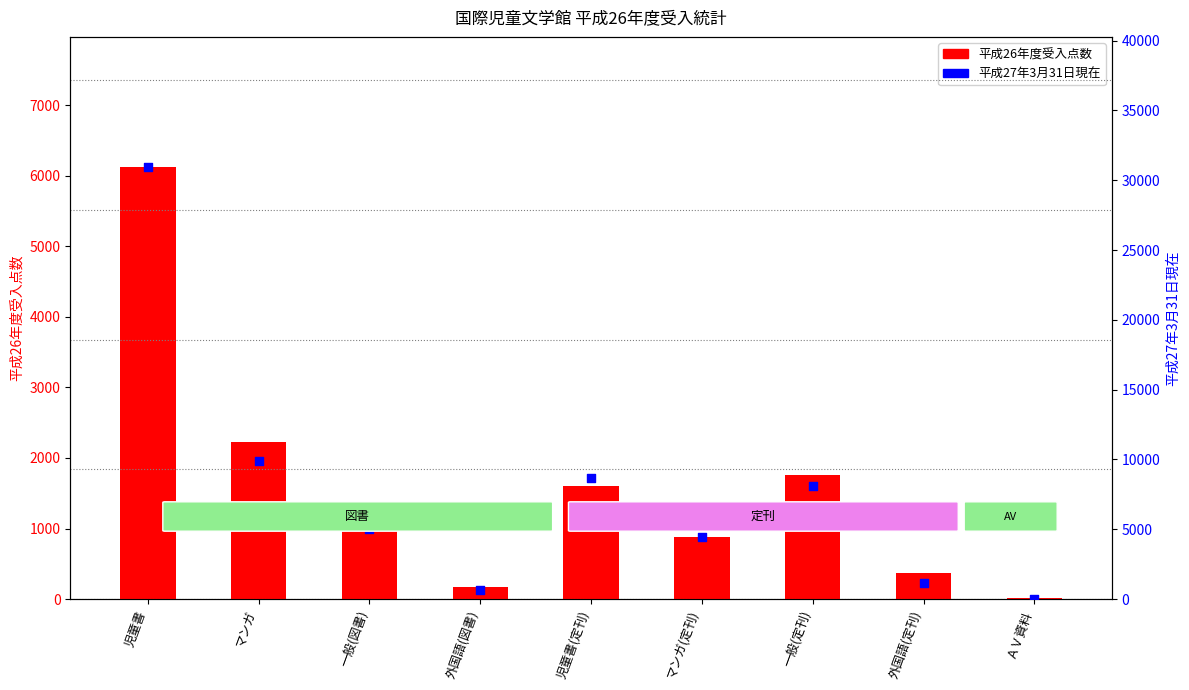

Which series has the largest Y range (max minus min)?

平成27年3月31日現在